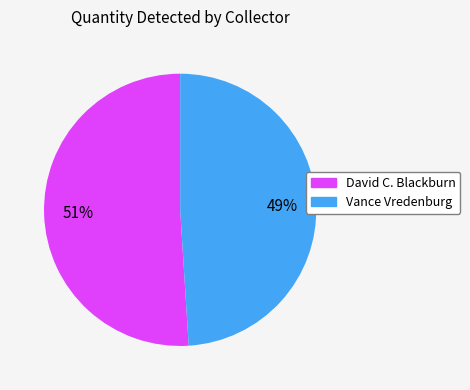

How many slices are in this pie chart?

2